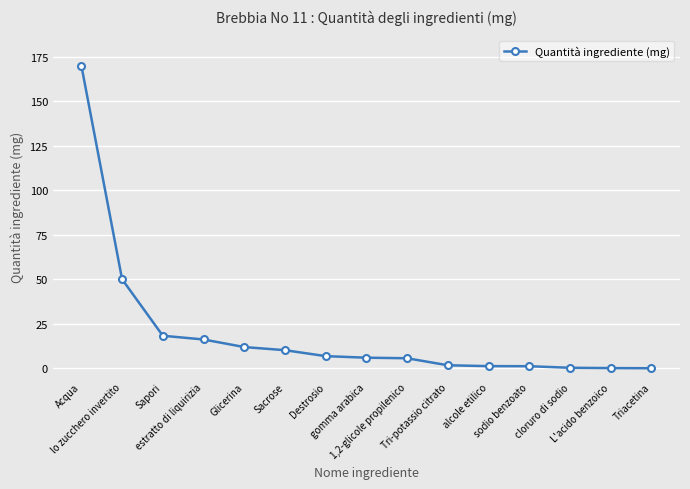

What position from the right is Triacetina?

1